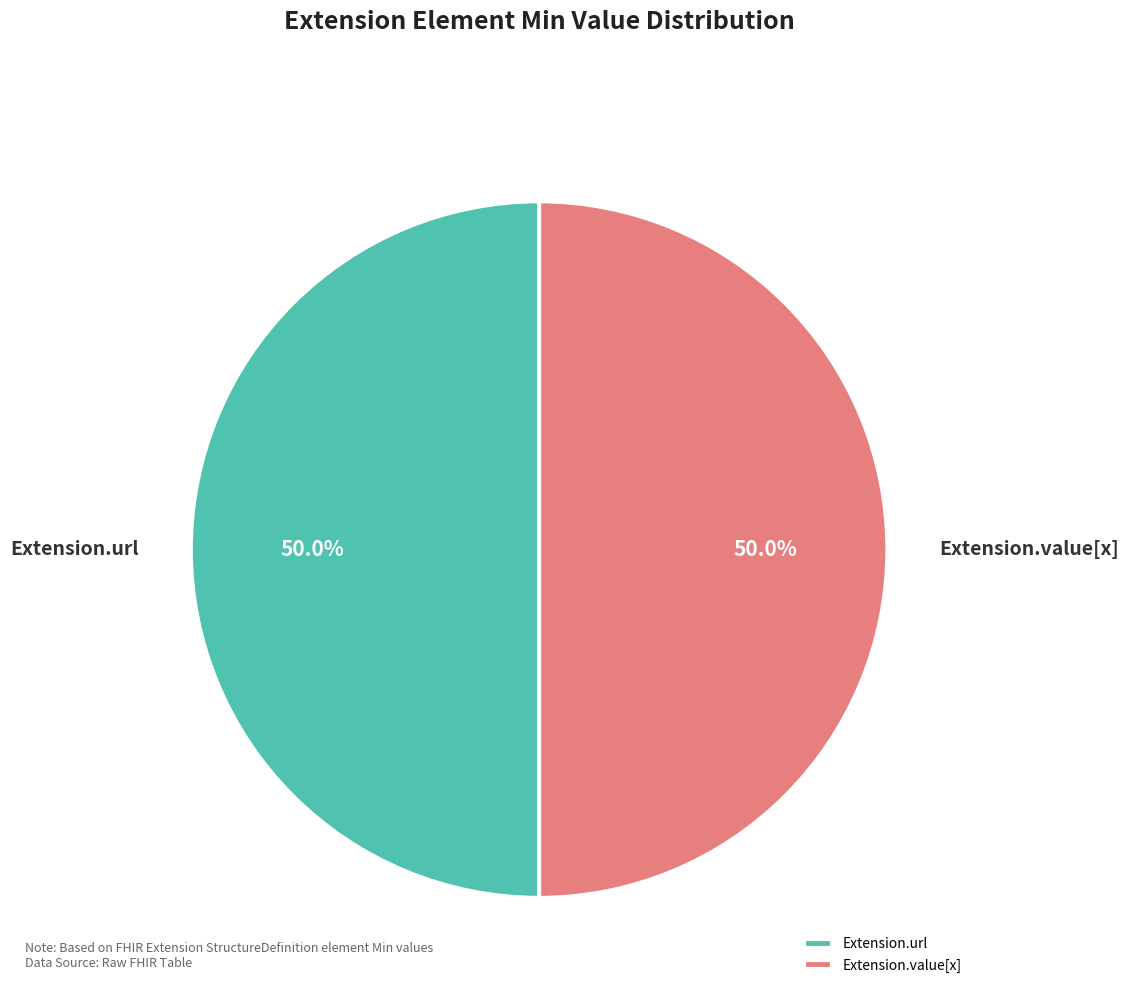

To the nearest percent, what is the difference between the largest and smallest slice percentages?

0%